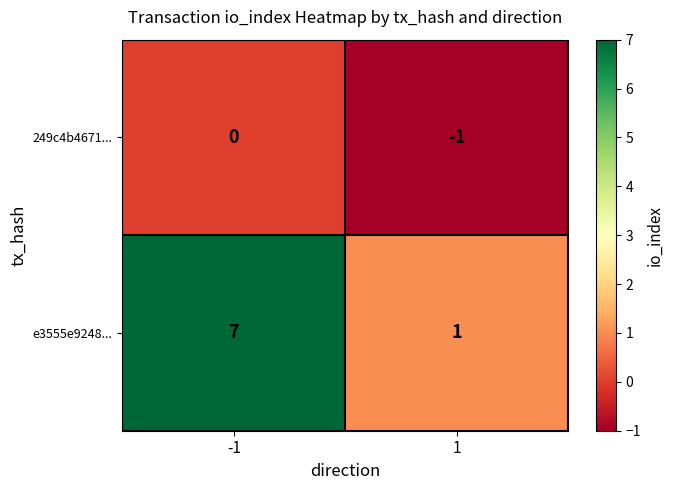

How many series are shown in this chart?

2